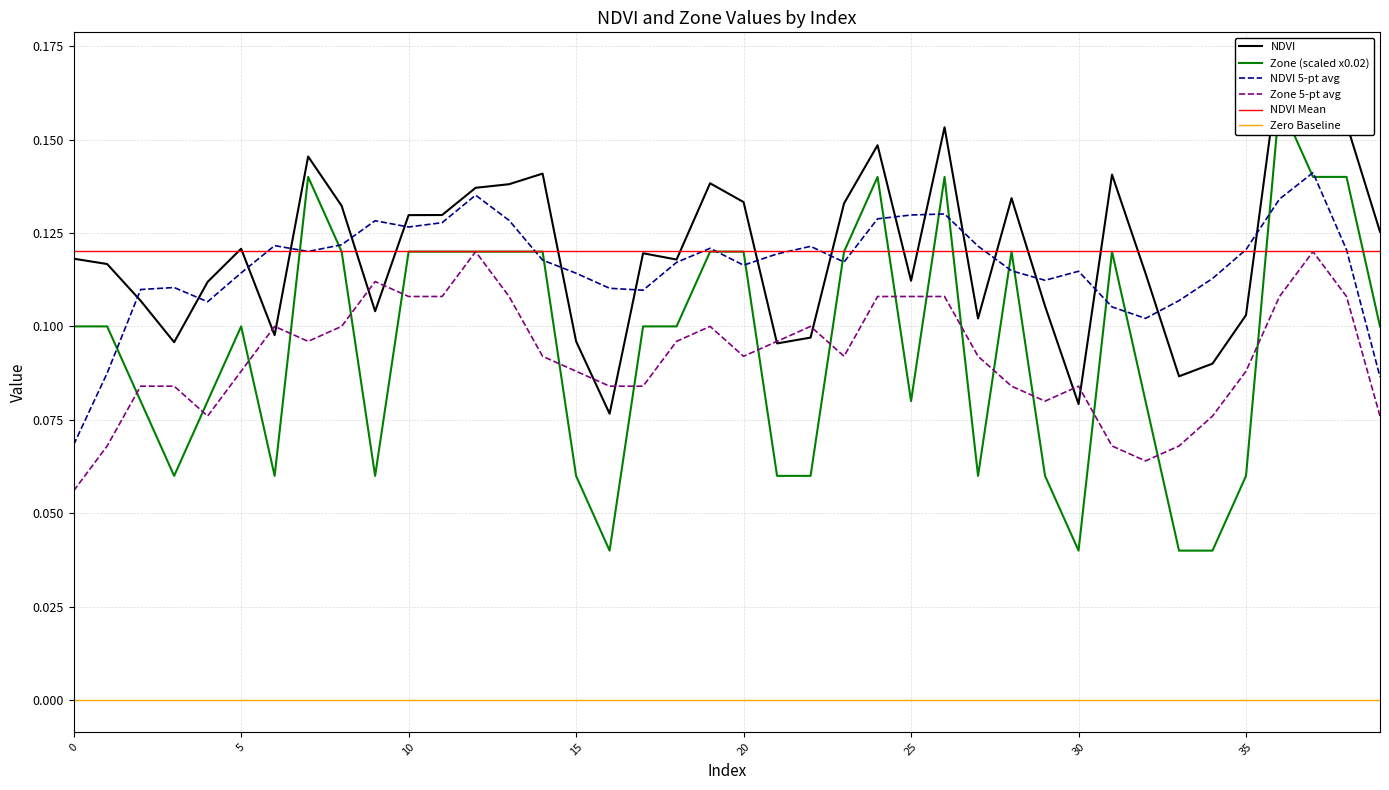

Reading right to left, extract all data points from this chart.

NDVI: 0.1	0.2	0.2	0.2	0.1	0.1	0.1	0.1	0.1	0.1	0.1	0.1	0.1	0.2	0.1	0.1	0.1	0.1	0.1	0.1	0.1	0.1	0.1	0.1	0.1	0.1	0.1	0.1	0.1	0.1	0.1	0.1	0.1	0.1	0.1	0.1	0.1	0.1	0.1	0.1
Zone (scaled x0.02): 0.1	0.1	0.1	0.2	0.1	0.0	0.0	0.1	0.1	0.0	0.1	0.1	0.1	0.1	0.1	0.1	0.1	0.1	0.1	0.1	0.1	0.1	0.1	0.0	0.1	0.1	0.1	0.1	0.1	0.1	0.1	0.1	0.1	0.1	0.1	0.1	0.1	0.1	0.1	0.1
NDVI 5-pt avg: 0.1	0.1	0.1	0.1	0.1	0.1	0.1	0.1	0.1	0.1	0.1	0.1	0.1	0.1	0.1	0.1	0.1	0.1	0.1	0.1	0.1	0.1	0.1	0.1	0.1	0.1	0.1	0.1	0.1	0.1	0.1	0.1	0.1	0.1	0.1	0.1	0.1	0.1	0.1	0.1
Zone 5-pt avg: 0.1	0.1	0.1	0.1	0.1	0.1	0.1	0.1	0.1	0.1	0.1	0.1	0.1	0.1	0.1	0.1	0.1	0.1	0.1	0.1	0.1	0.1	0.1	0.1	0.1	0.1	0.1	0.1	0.1	0.1	0.1	0.1	0.1	0.1	0.1	0.1	0.1	0.1	0.1	0.1
NDVI Mean: 0.1	0.1	0.1	0.1	0.1	0.1	0.1	0.1	0.1	0.1	0.1	0.1	0.1	0.1	0.1	0.1	0.1	0.1	0.1	0.1	0.1	0.1	0.1	0.1	0.1	0.1	0.1	0.1	0.1	0.1	0.1	0.1	0.1	0.1	0.1	0.1	0.1	0.1	0.1	0.1
Zero Baseline: 0.0	0.0	0.0	0.0	0.0	0.0	0.0	0.0	0.0	0.0	0.0	0.0	0.0	0.0	0.0	0.0	0.0	0.0	0.0	0.0	0.0	0.0	0.0	0.0	0.0	0.0	0.0	0.0	0.0	0.0	0.0	0.0	0.0	0.0	0.0	0.0	0.0	0.0	0.0	0.0